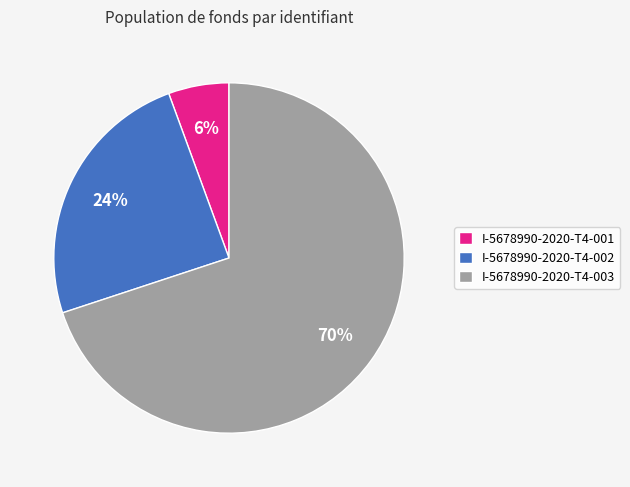

Which slice is the smallest?

I-5678990-2020-T4-001